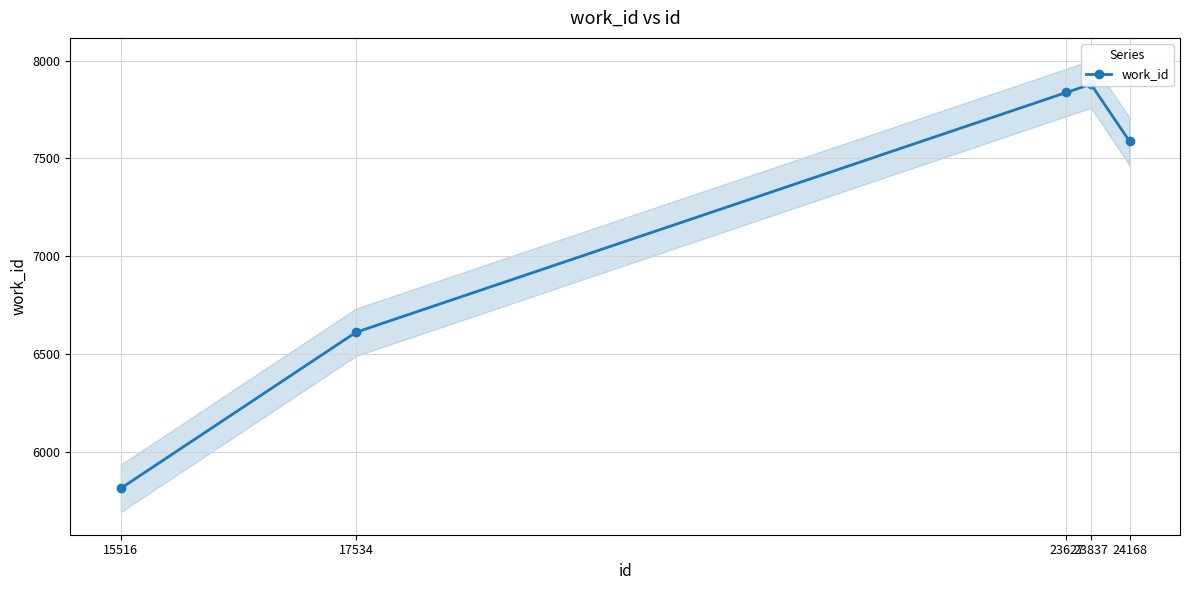

What is the sum of the values at 17534 and 24168?

14198